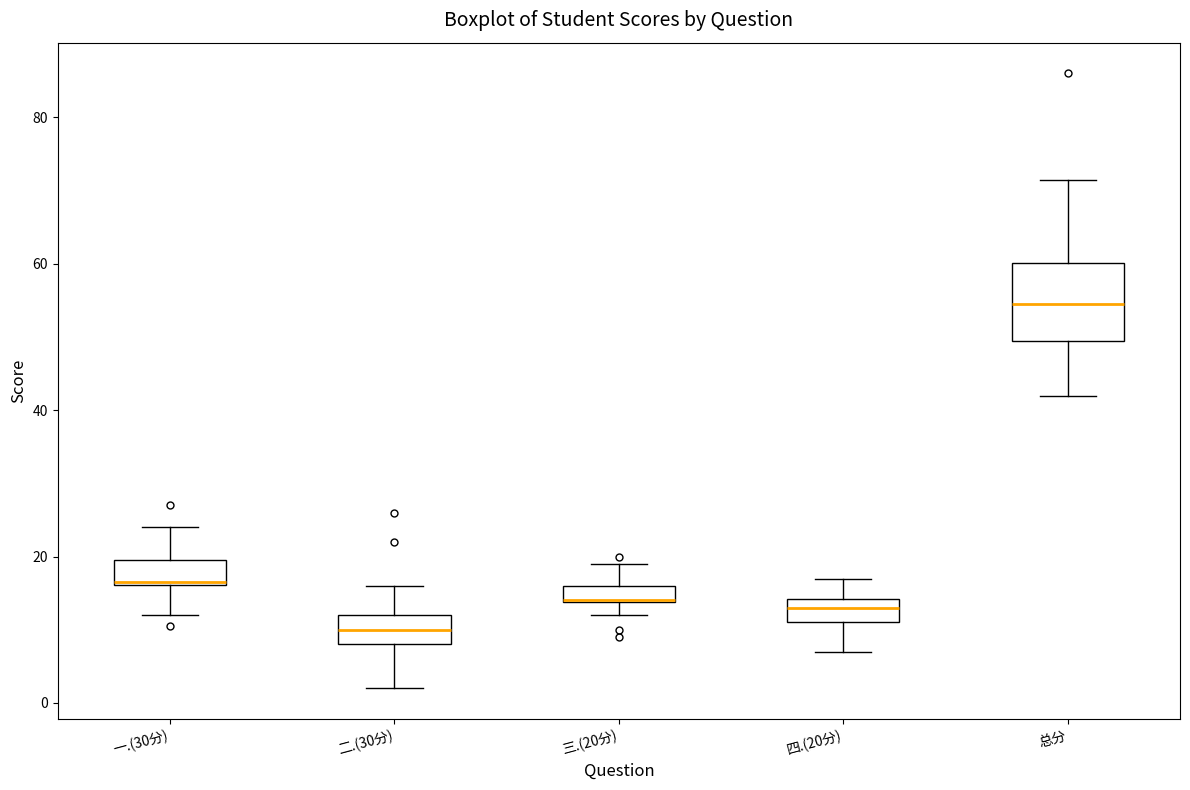

Where does the upper whisker of the box for 四.(20分) end on the y-axis? The values are not printed on the chart, so give them approximately, as read against the axis.

18